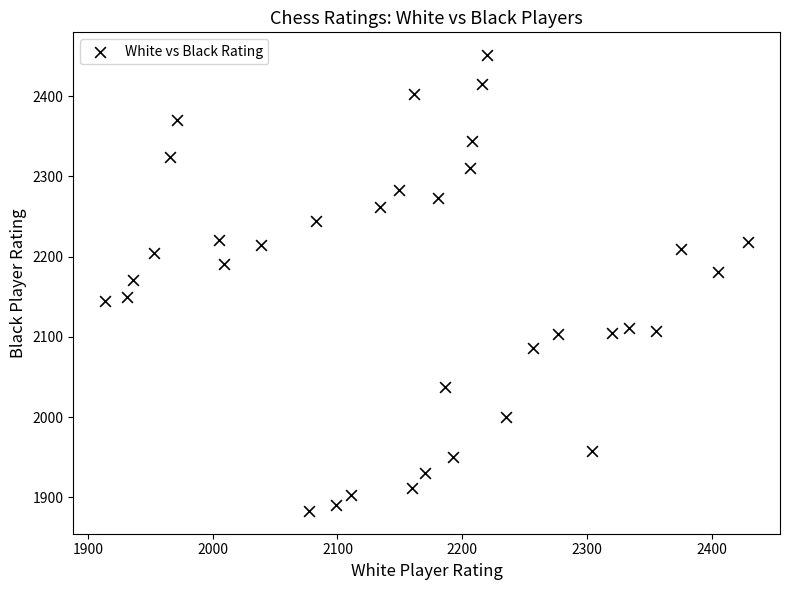

What is the range of Y values (max minus min)?

568